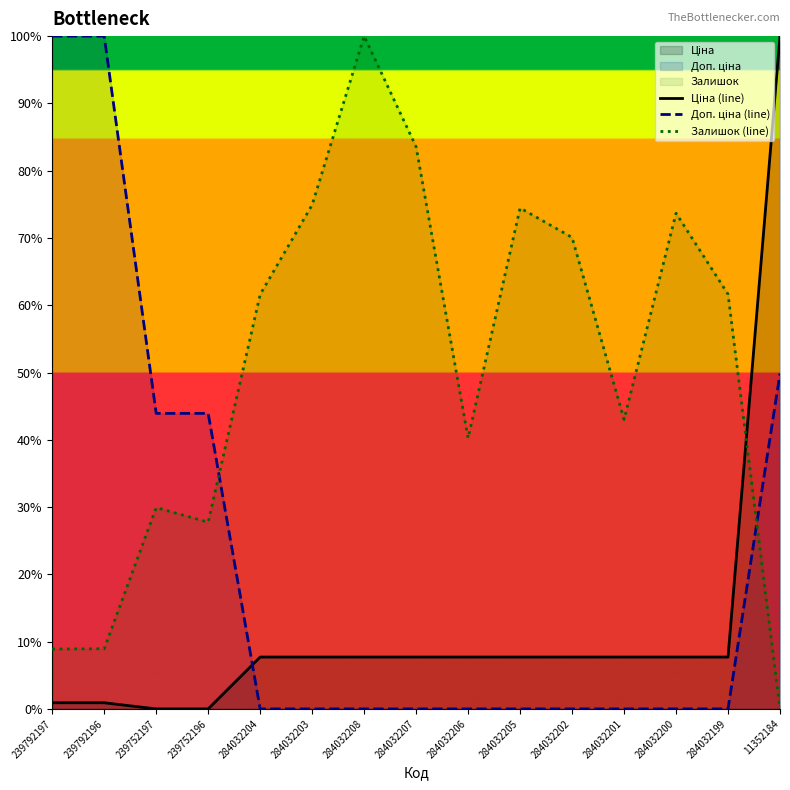

At which label is Доп. ціна (line) closest to 50?

11352184